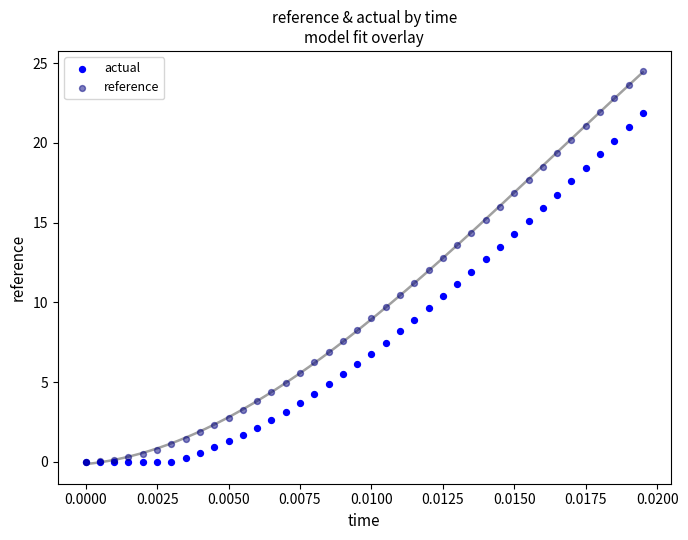

Which series reaches the maximum Y coordinate?

reference